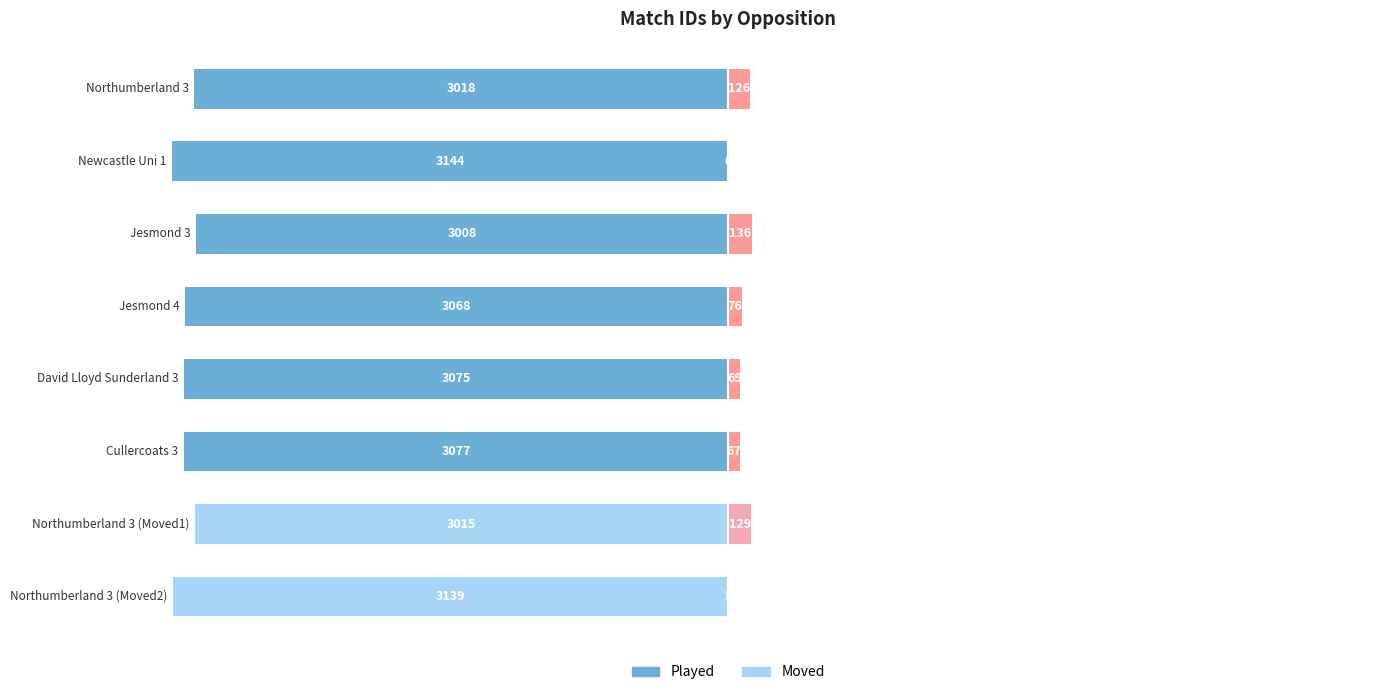

Which series changed the most between 2 and 7?

Played